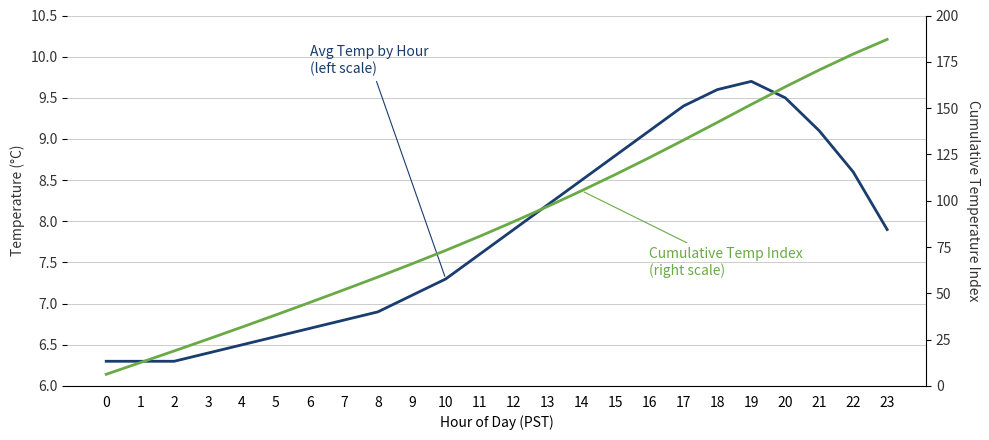

What is the difference between the maximum and minimum values in the Avg Temp by Hour (left scale) series?

3.4